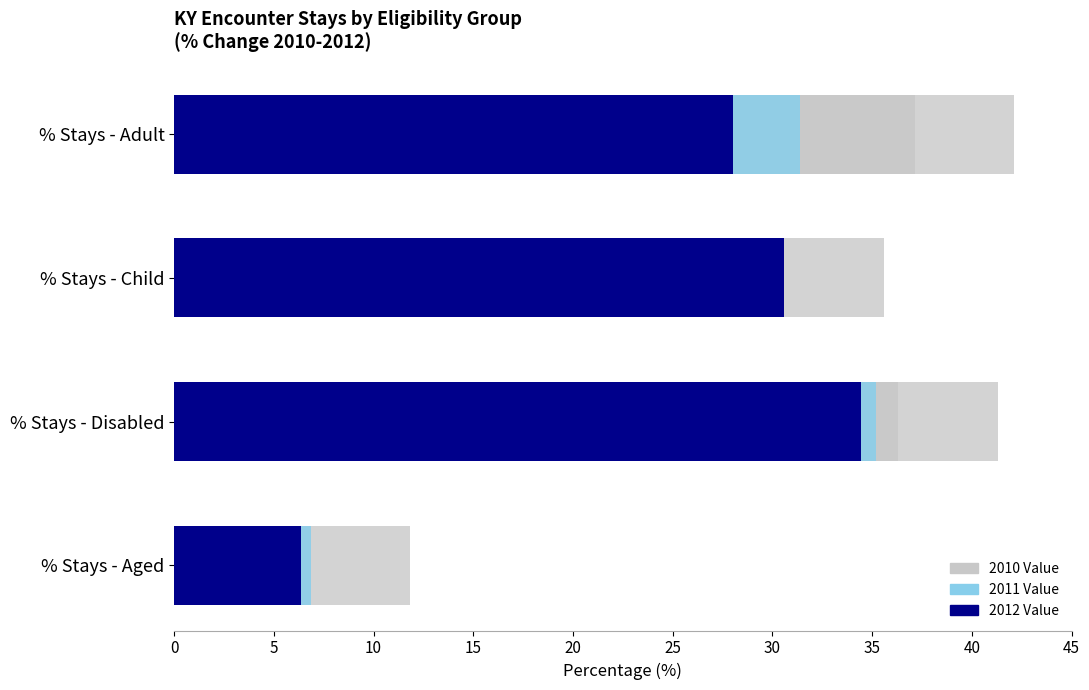

What is the minimum value for 2012 Value?

6.4